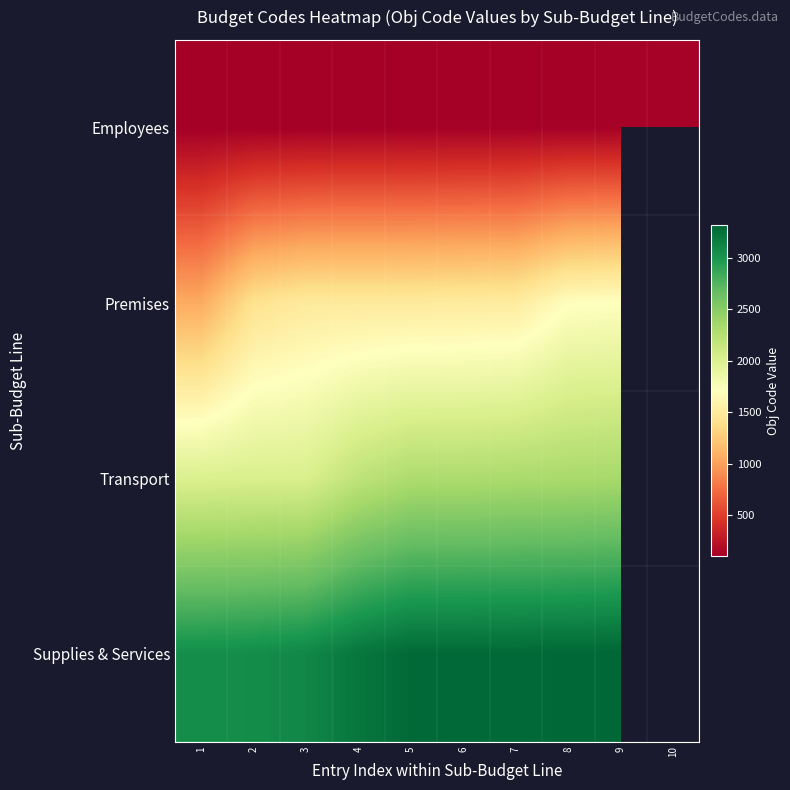

How many categories are shown in the chart?

10